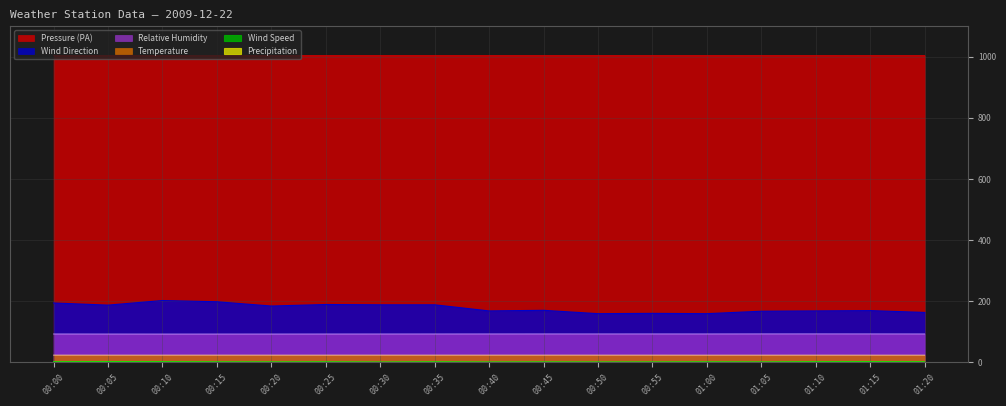

Between 01:10 and 01:15, which series saw the biggest shift?

DirAvg